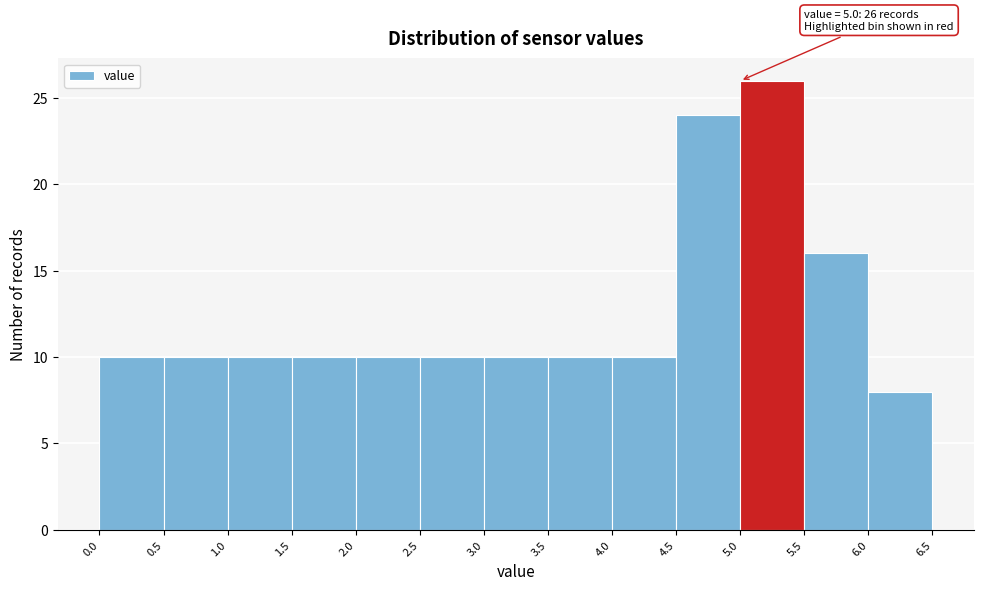

Which range on the x-axis has the tallest bar?

5.0 to 5.5